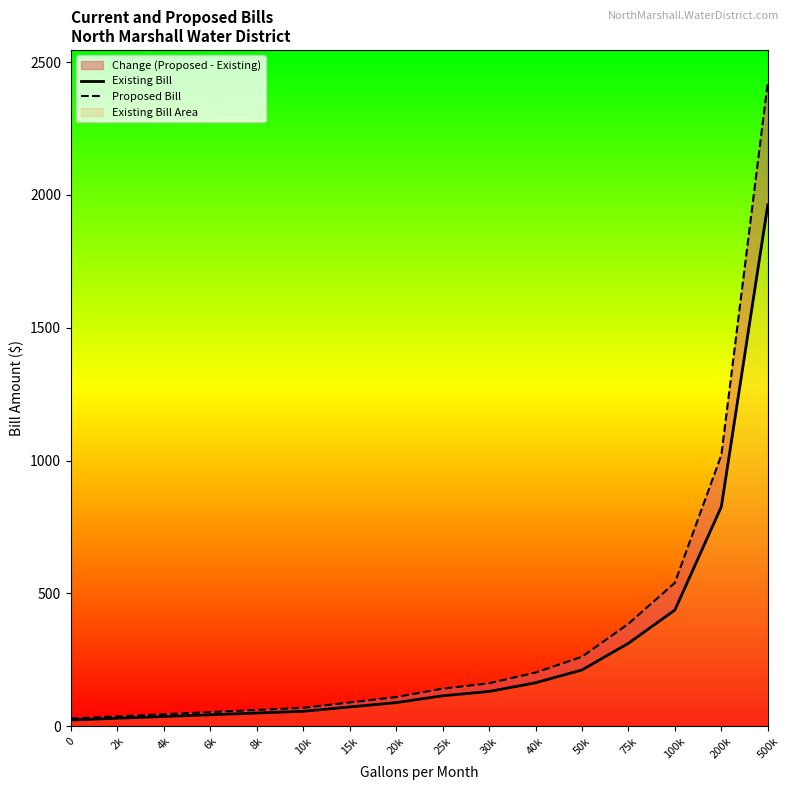

True or false: Existing Bill has a value of 23.5 at 0.

True